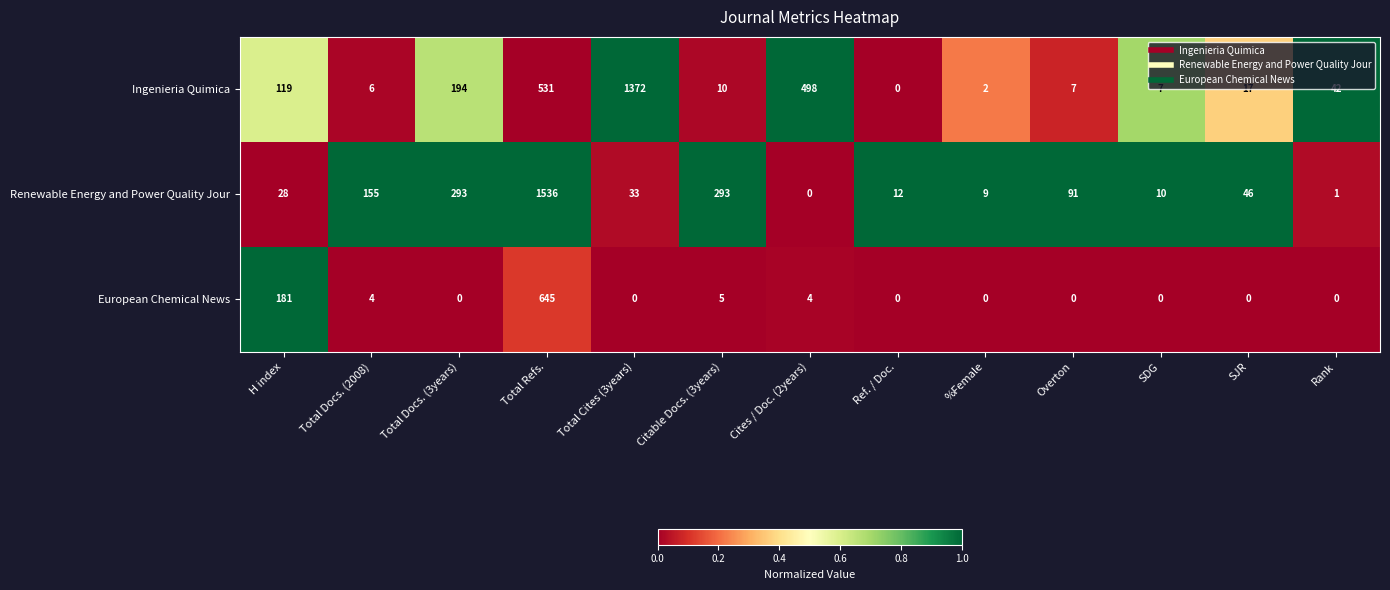

How many data points does each series have?

13